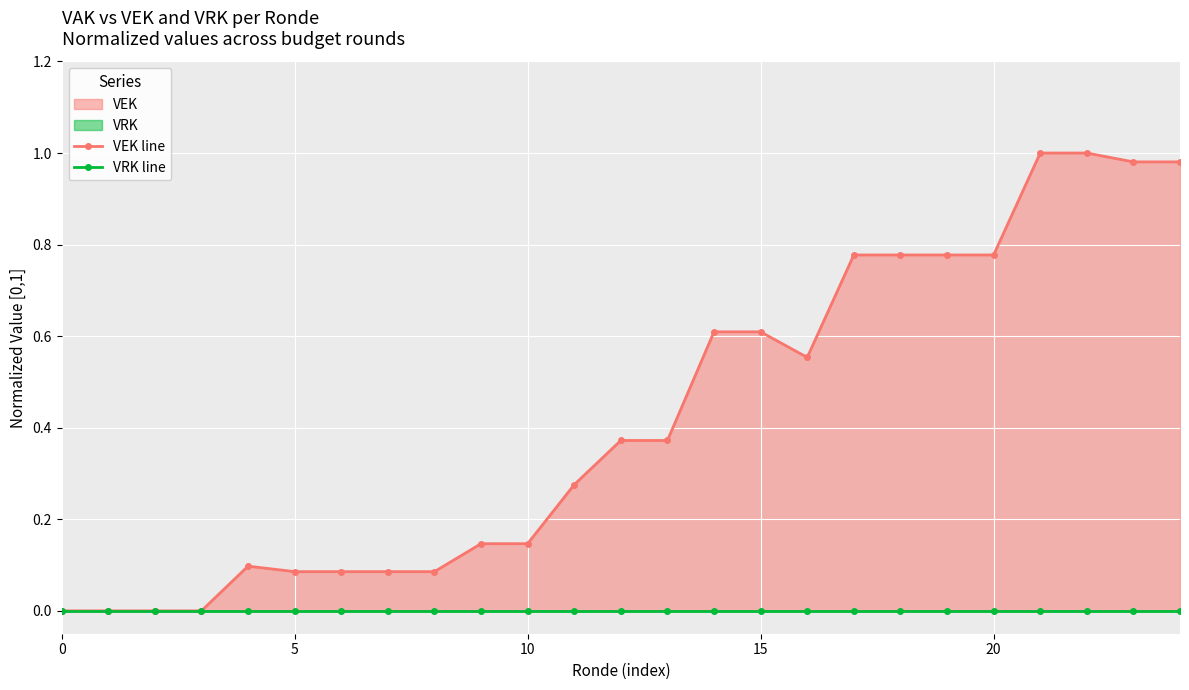

At 12, list the series in order from largest to smallest.

VEK line, VRK line